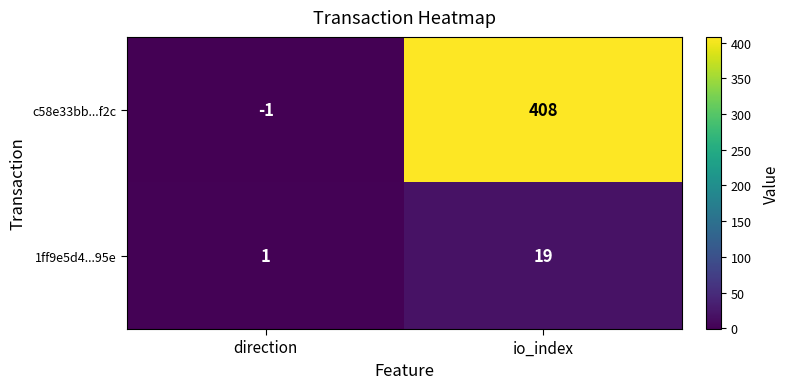

The value of 1ff9e5d4...95e at direction is 1. True or false?

True